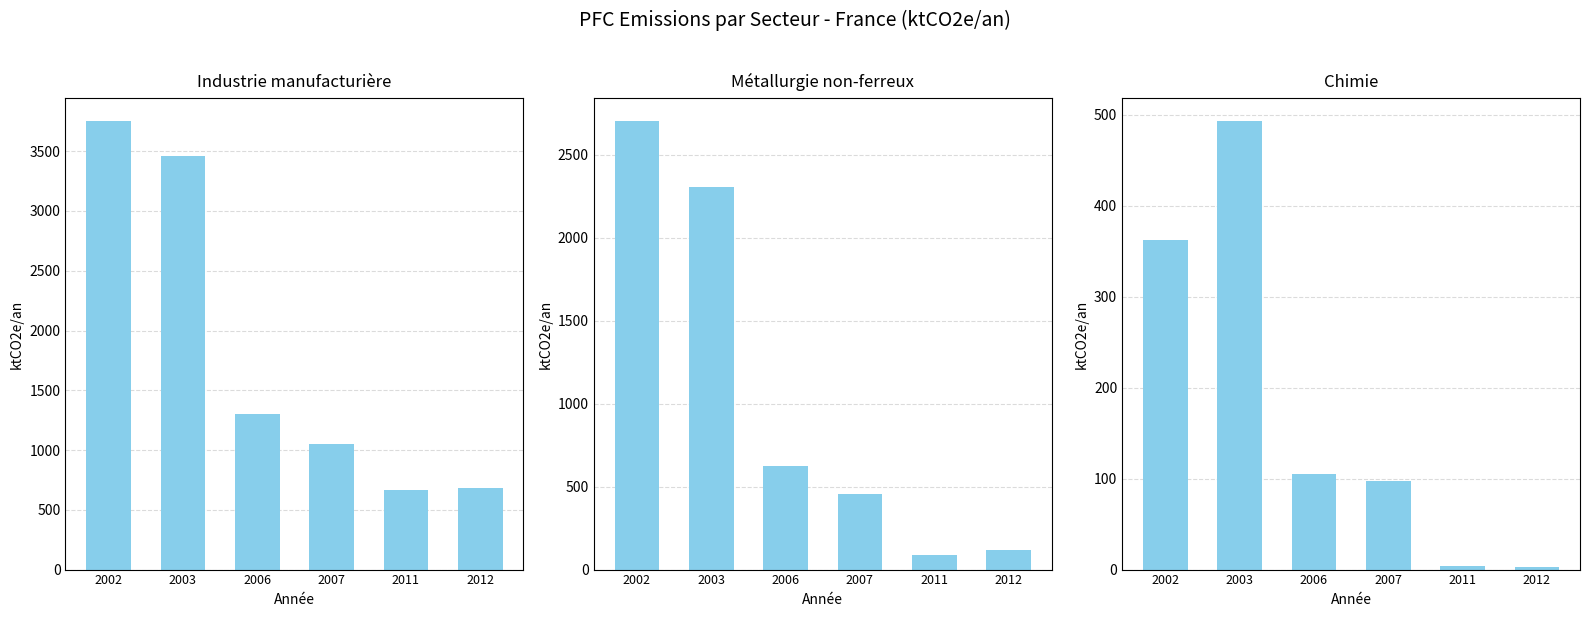

What is the value of the Industrie manufacturiere et construction bar at the 6th from the left?

682.3